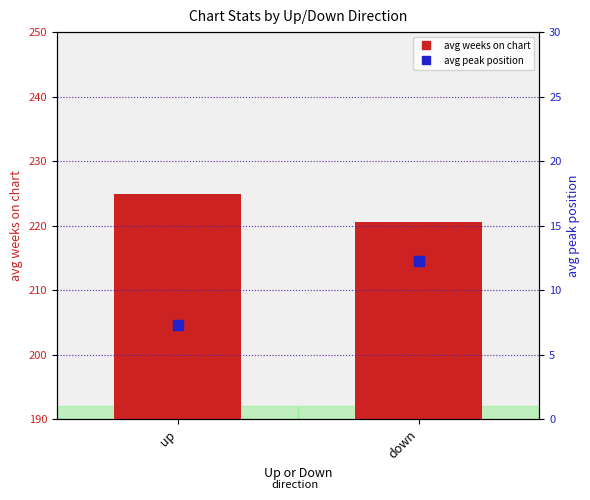

Which series reaches the minimum Y coordinate?

avg peak position